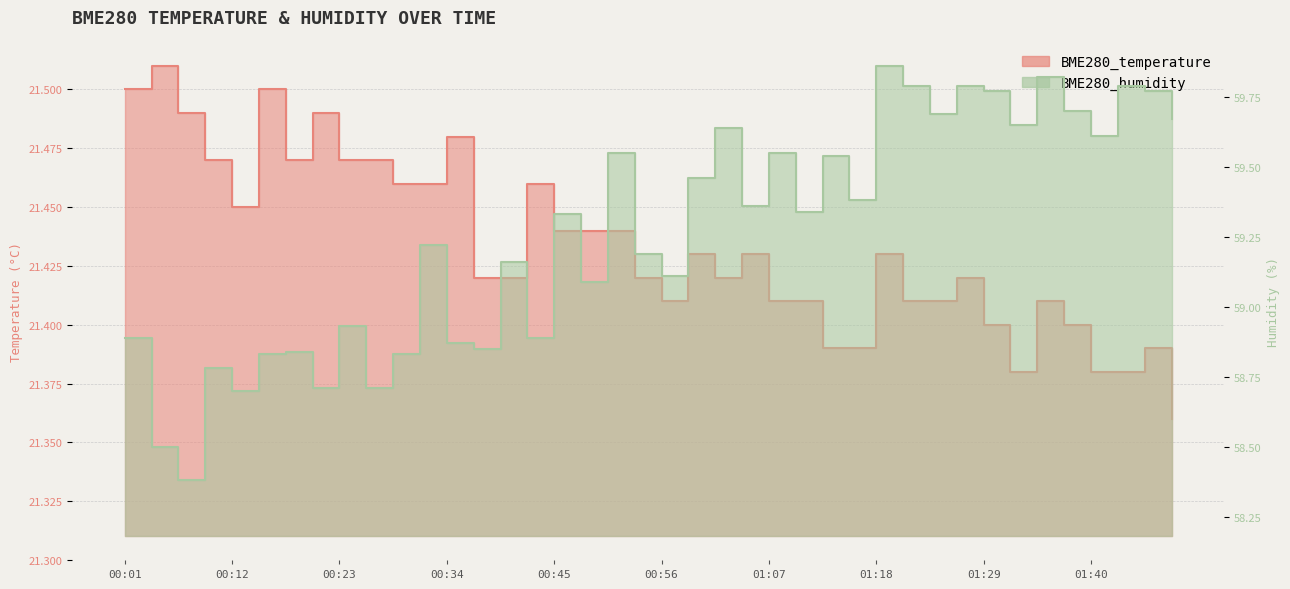

The BME280_temperature series shows 21.4 at 01:10. True or false?

True